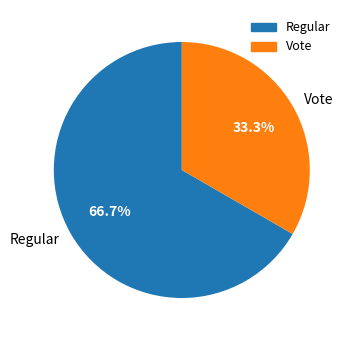

Approximately how many times larger is the value at Vote compared to Regular?

0.5